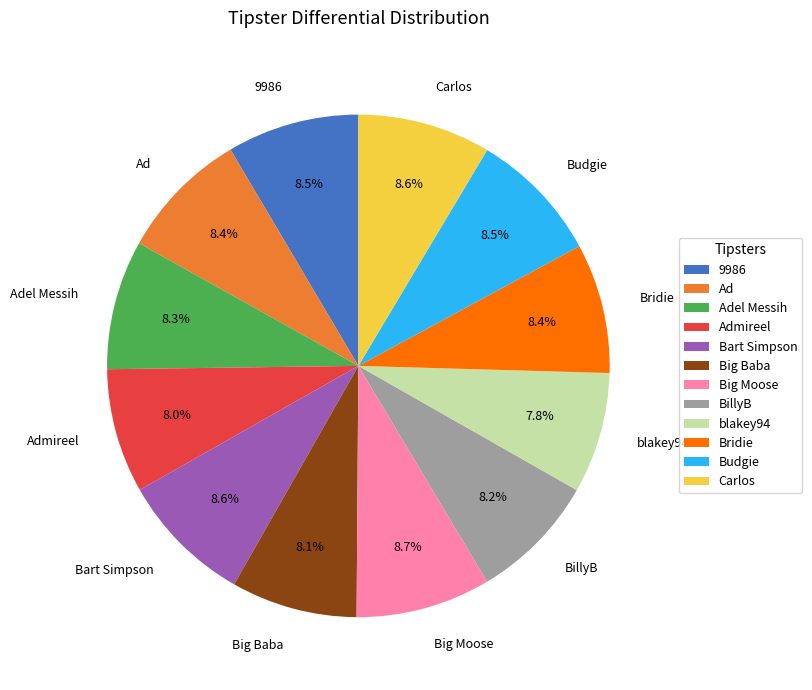

Approximately how many times larger is the value at BillyB compared to Bart Simpson?

1.0